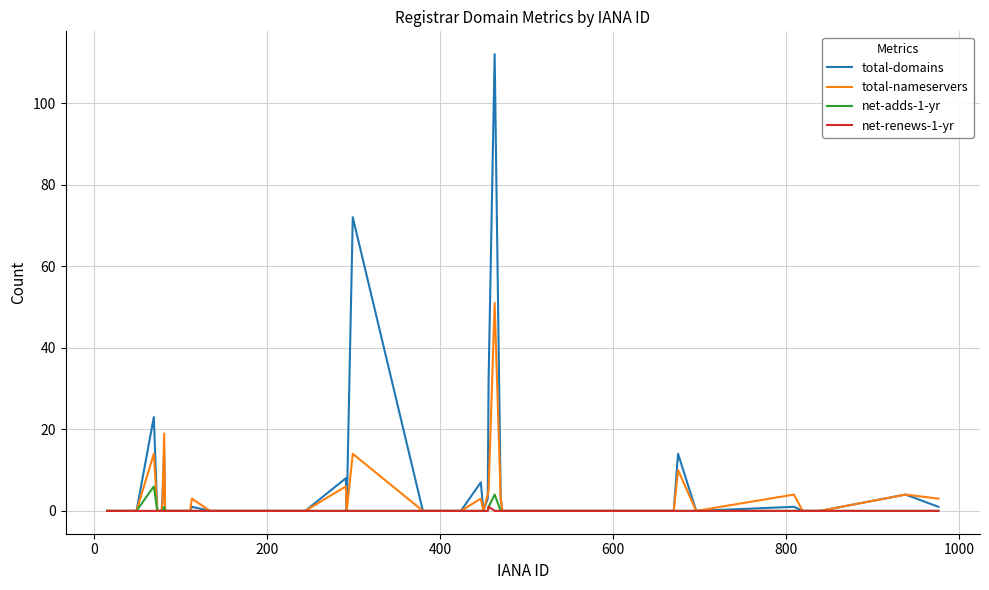

List the series in order of their peak value, highest first.

total-domains, total-nameservers, net-adds-1-yr, net-renews-1-yr